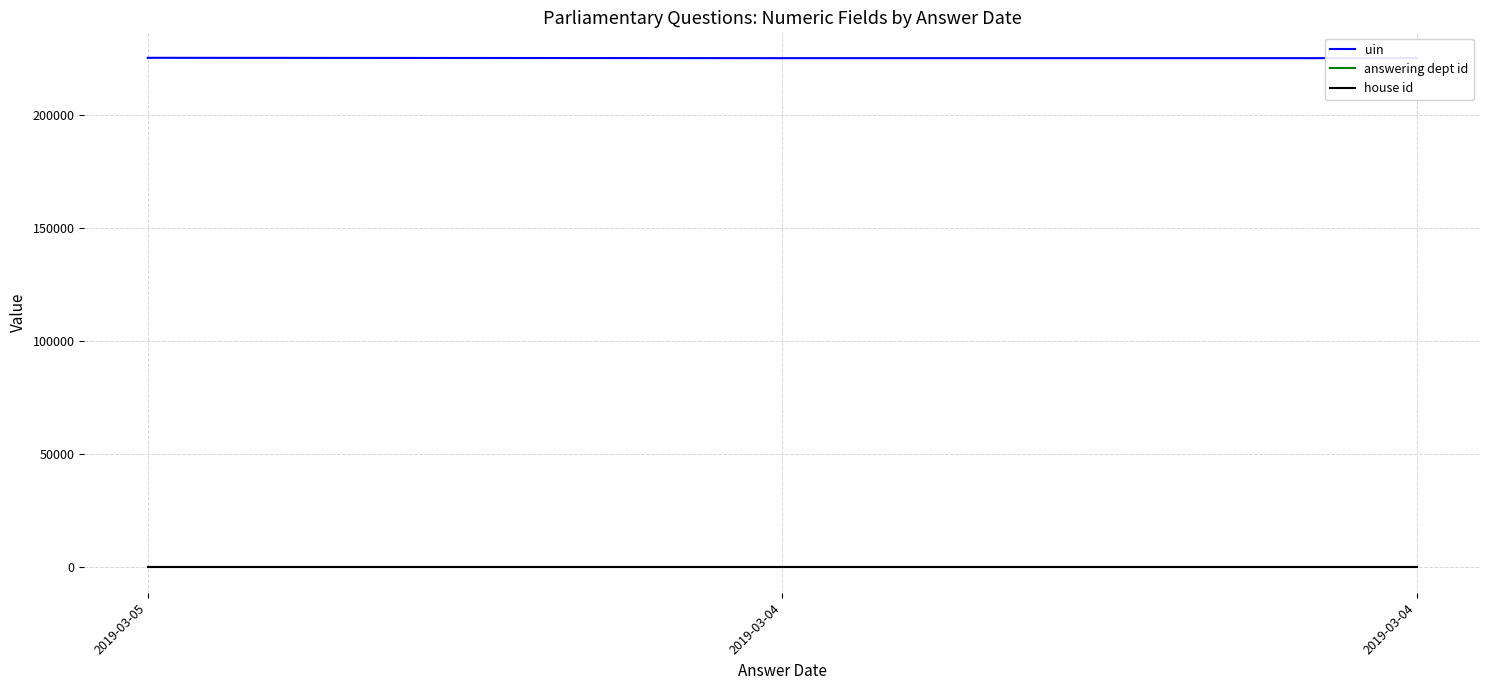

Which label corresponds to the largest value in the chart?

2019-03-05